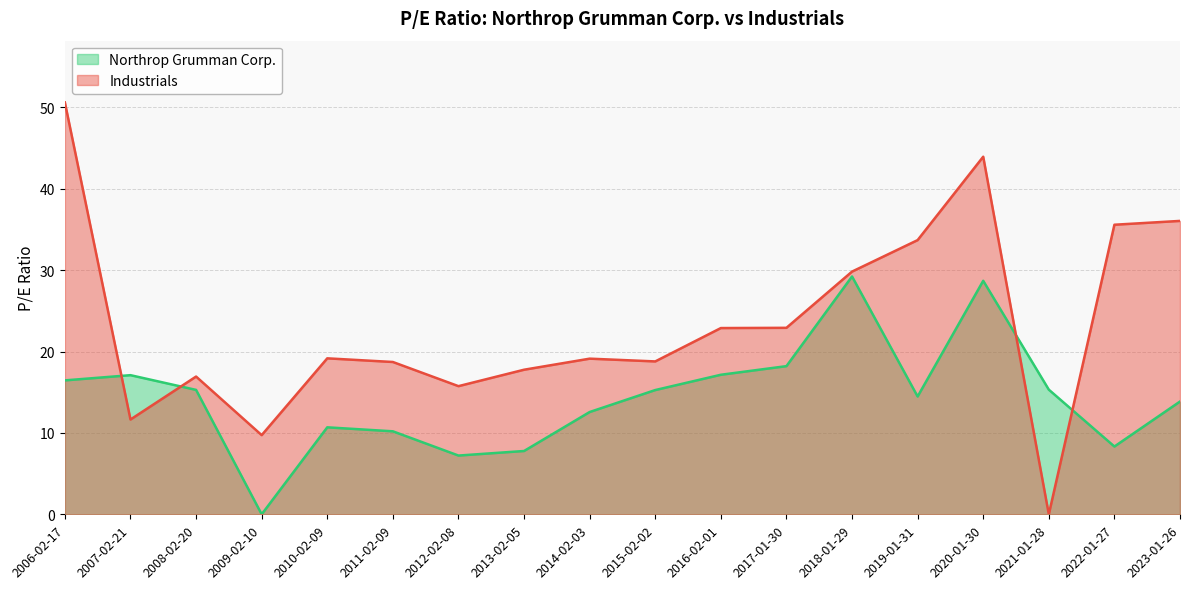

List the series in order of their peak value, lowest first.

Northrop Grumman Corp., Industrials